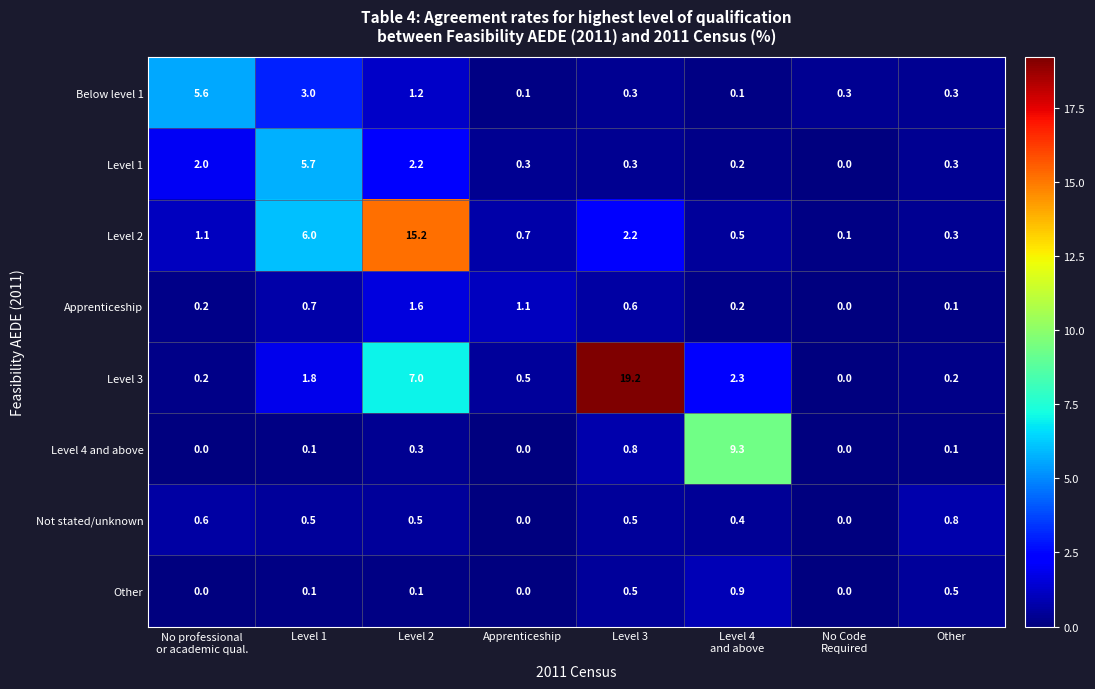

Between No Code
Required and Other, which series saw the biggest shift?

Not stated/unknown